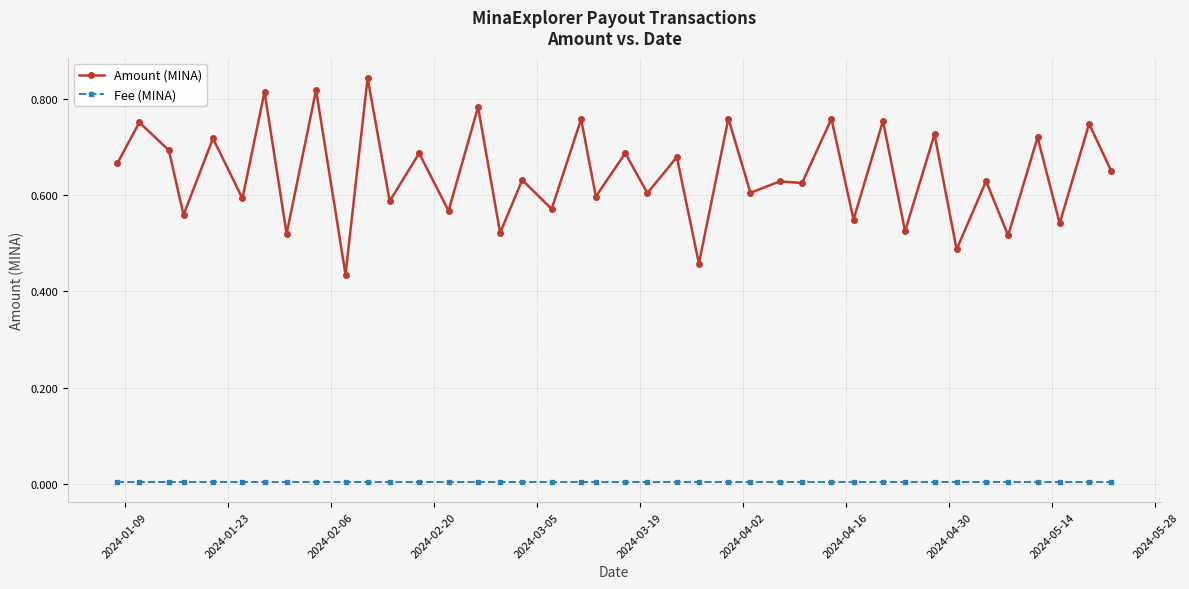

List the series in order of their peak value, highest first.

Amount (MINA), Fee (MINA)